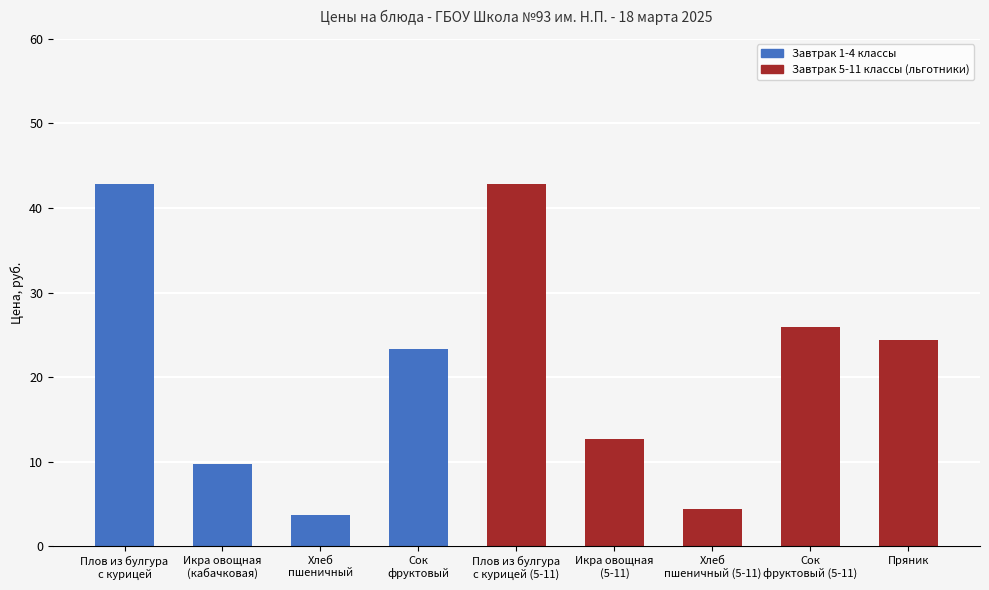

The chart shows a value of 37.3 at Пряник. True or false?

False